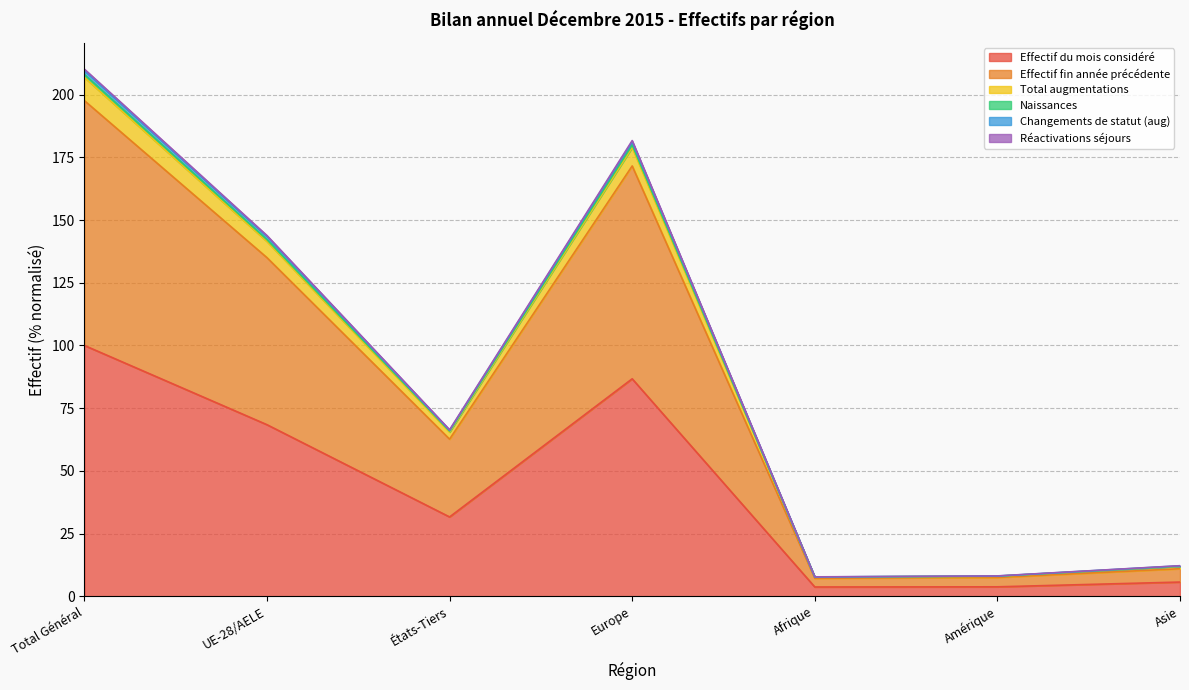

How many lines are shown in the chart?

6